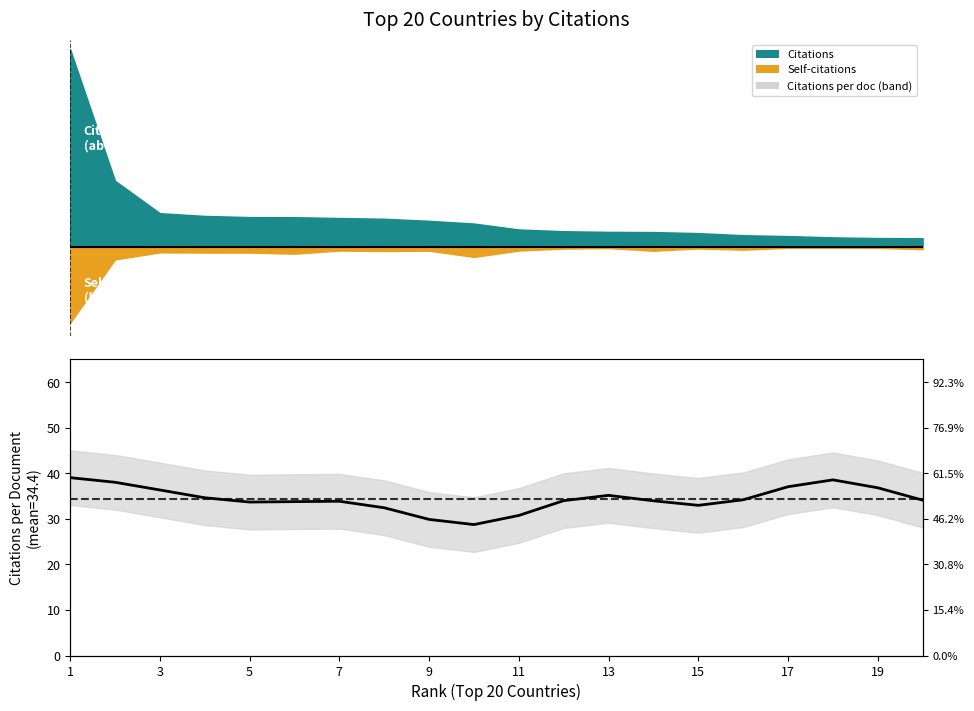

What is the minimum value shown in the chart?

28.7